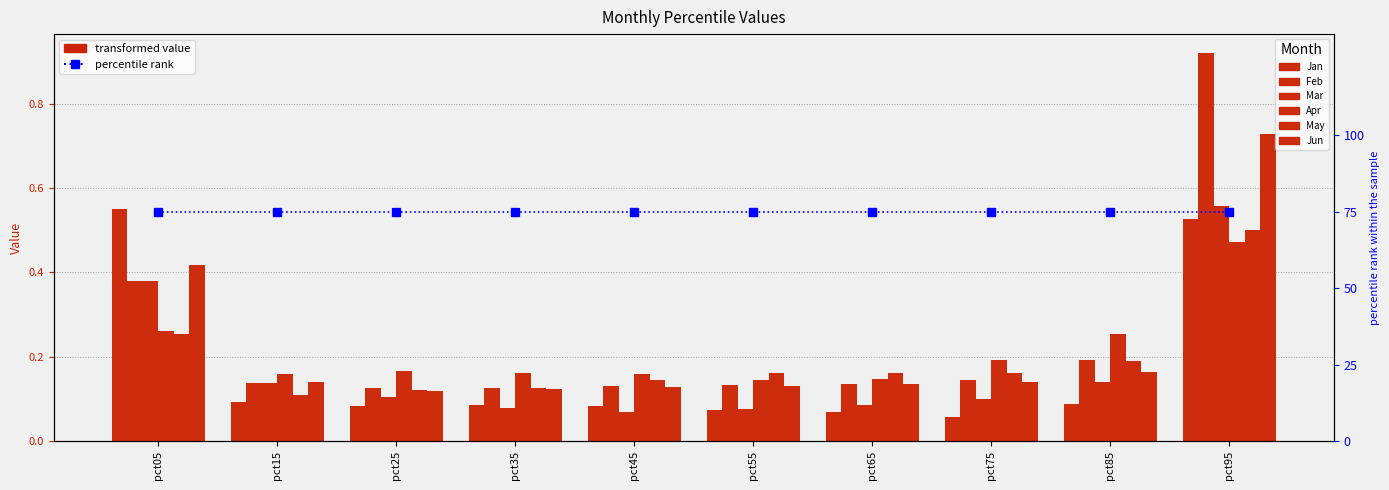

At which category does the chart reach its minimum across all series?

pct75